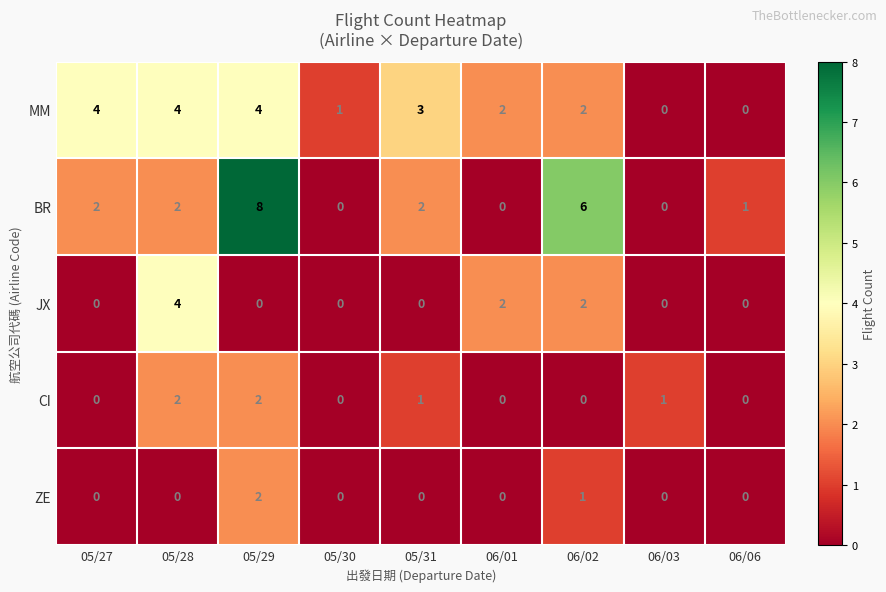

The value of JX at 05/27 is 0. True or false?

True